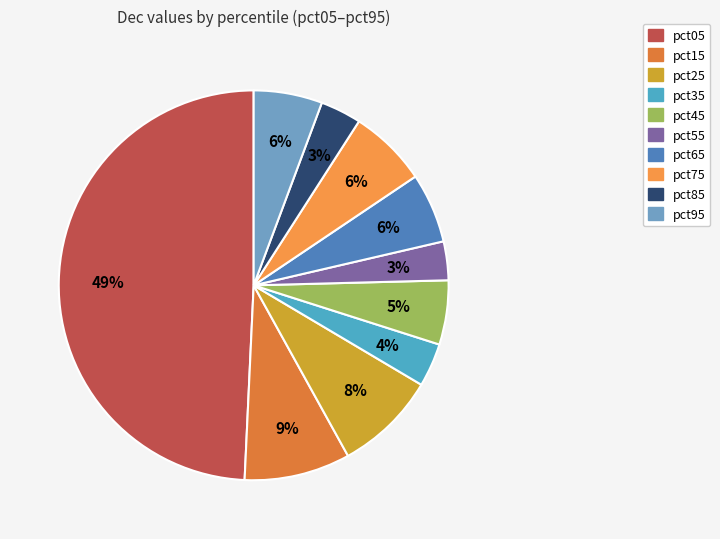

Does pct25 account for over 50% of the chart?

No